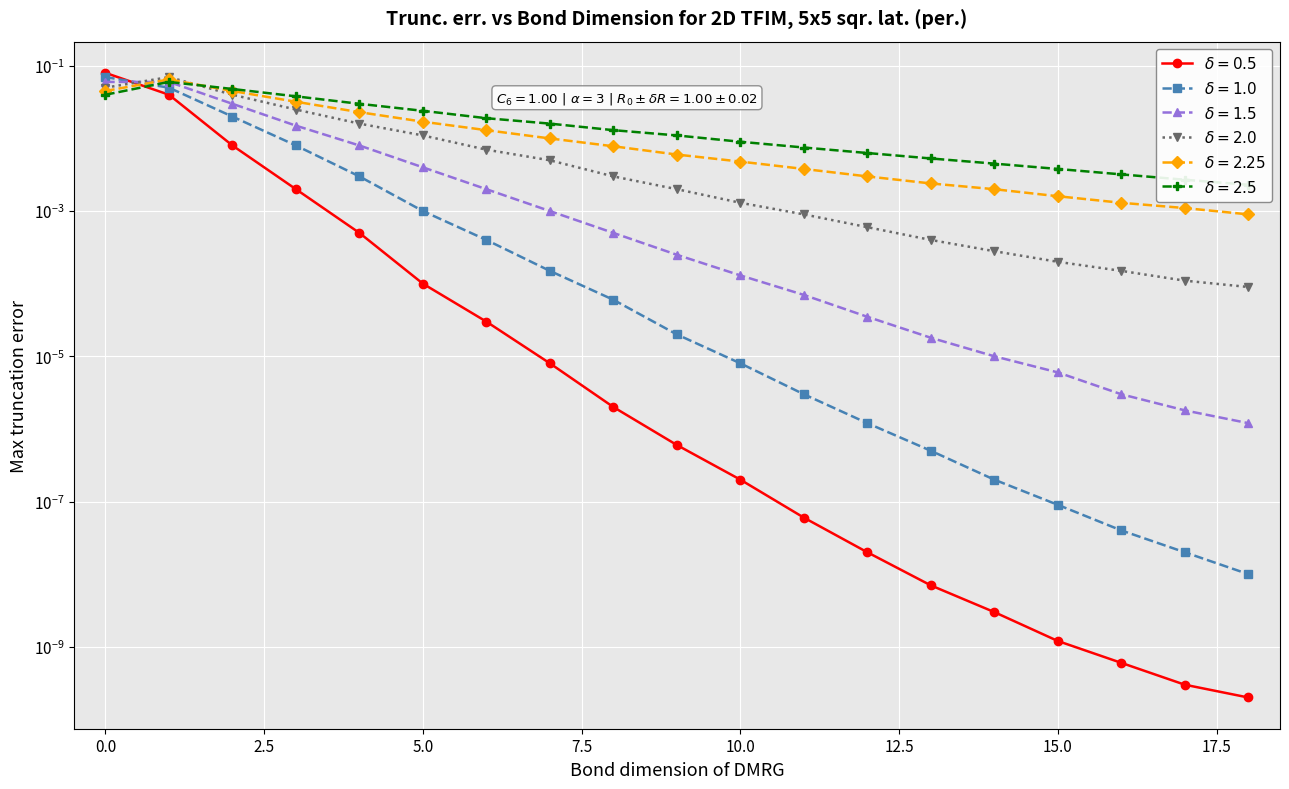

Where is the first local maximum for 小1 (grade 3)?

1